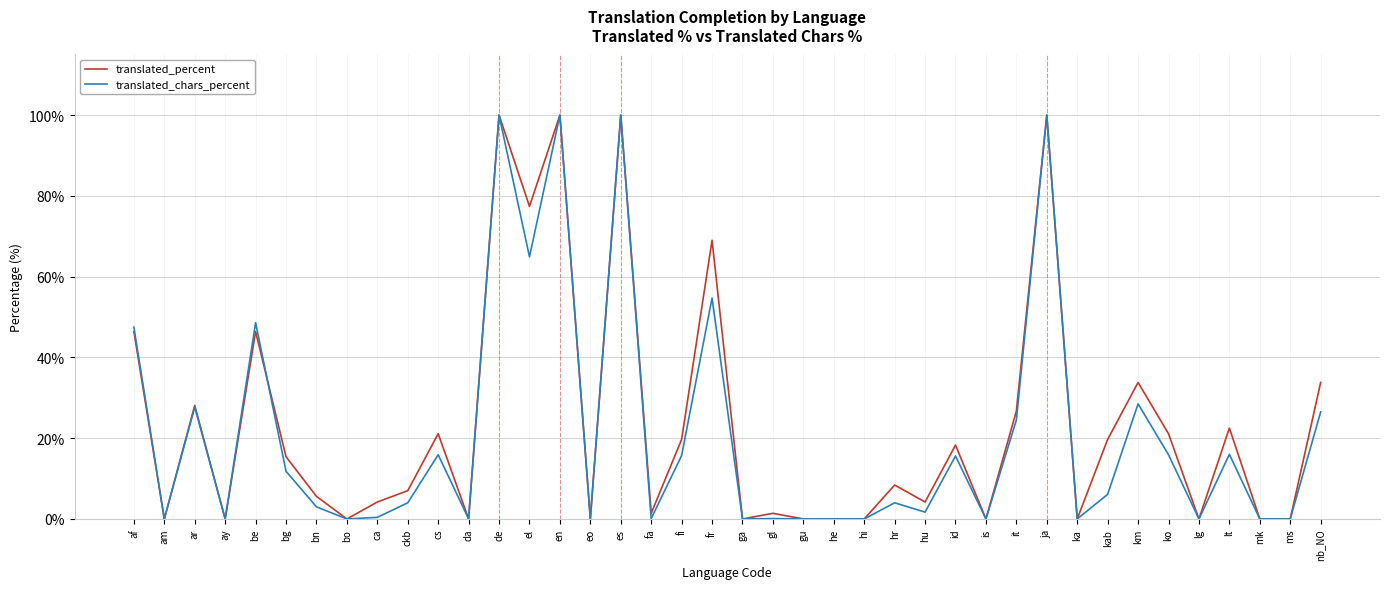

What is the sum of the translated_chars_percent values at af and kab?

53.6